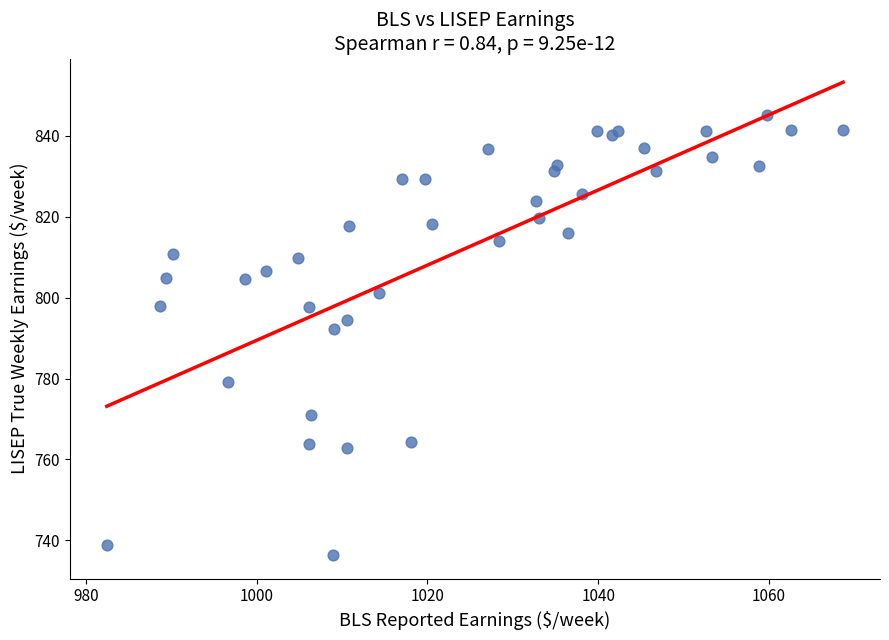

What Y value in the scatter plot is closest to 790?

792.3